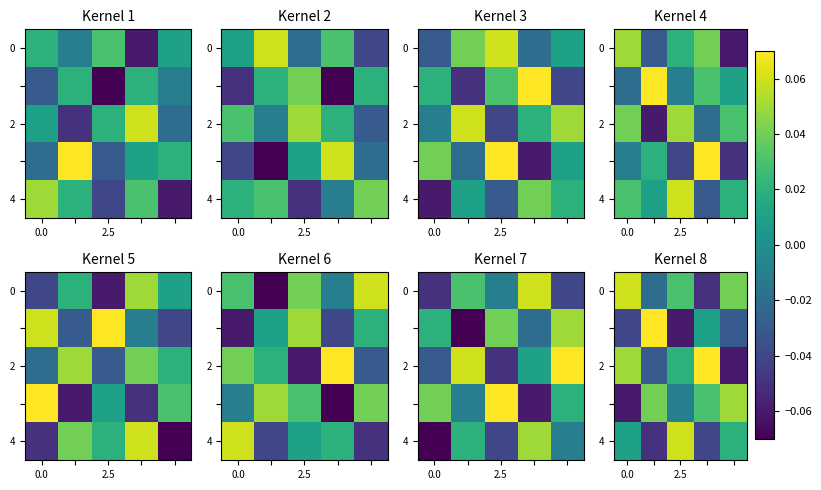

Which category has the lowest value across all series?

2.5